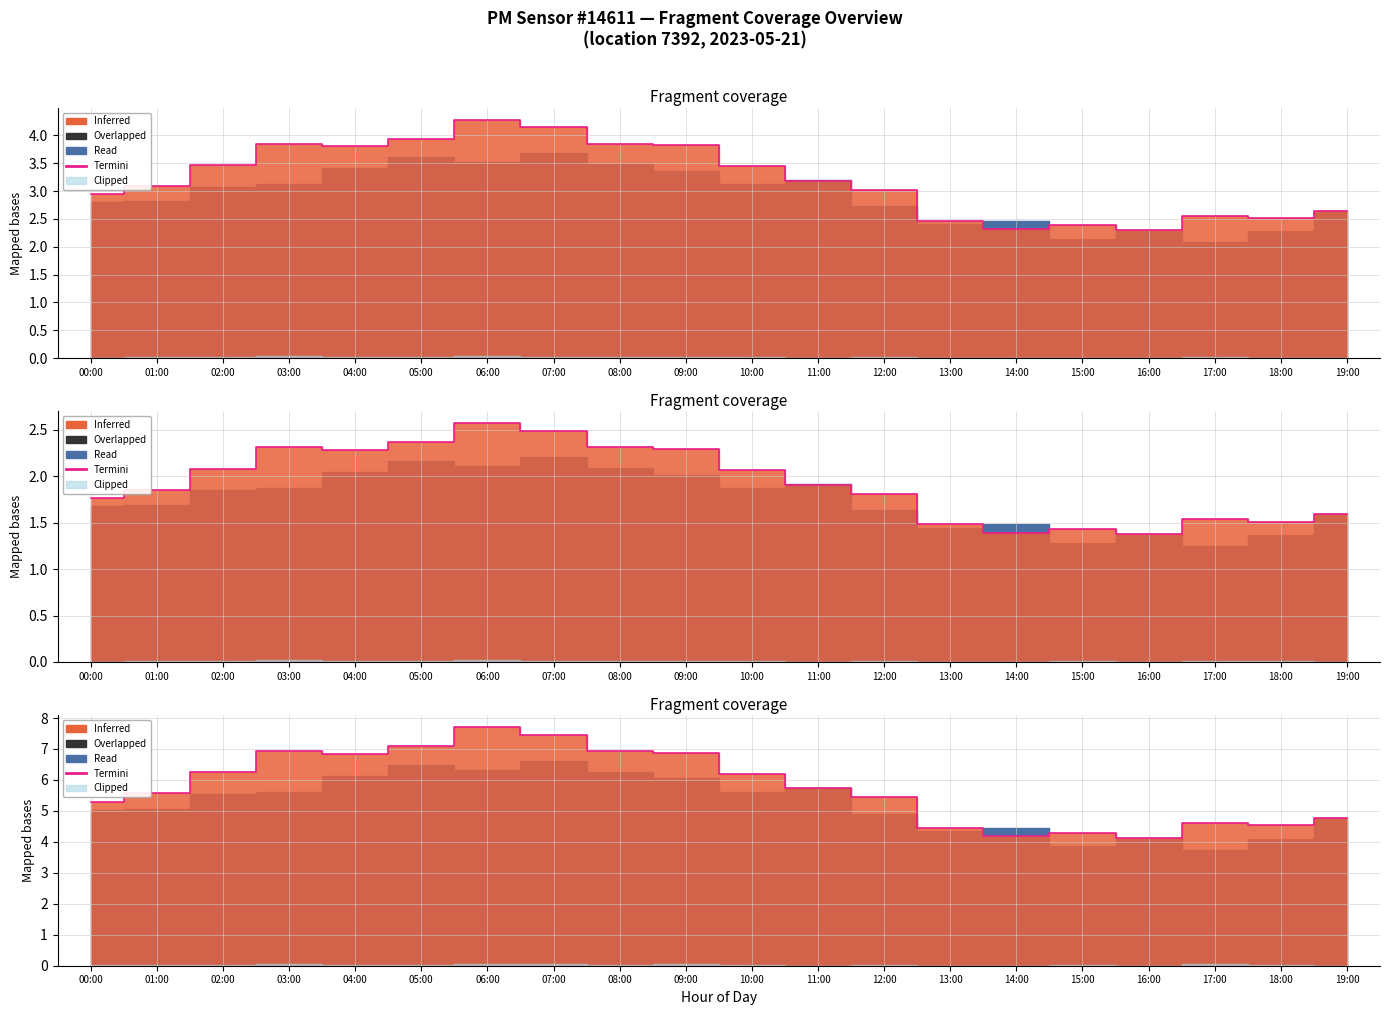

Reading right to left, extract all data points from this chart.

19:00=4.8	18:00=4.5	17:00=4.6	16:00=4.1	15:00=4.3	14:00=4.2	13:00=4.4	12:00=5.4	11:00=5.7	10:00=6.2	09:00=6.9	08:00=6.9	07:00=7.5	06:00=7.7	05:00=7.1	04:00=6.8	03:00=6.9	02:00=6.2	01:00=5.6	00:00=5.3